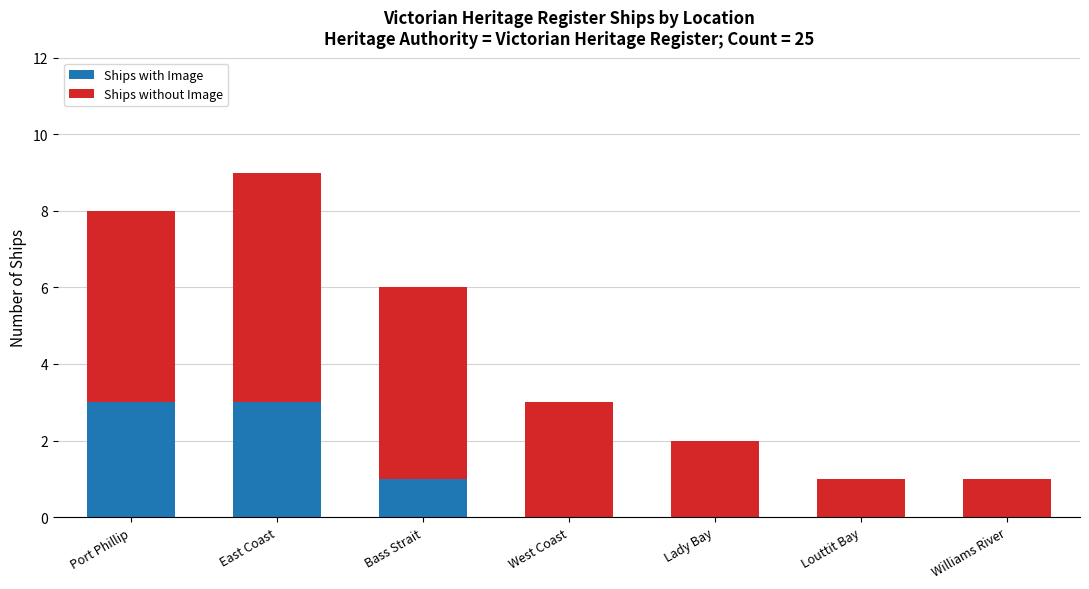

At which category is the sum across all series the highest?

East Coast